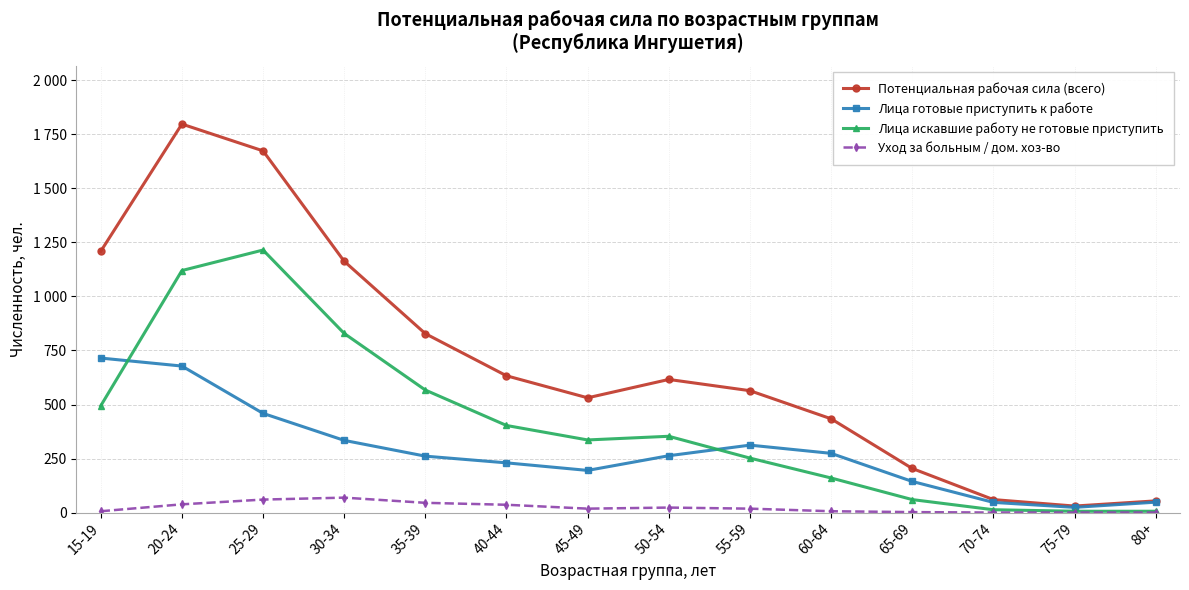

What is the value of the Лица готовые приступить к работе point at the 1st from the left?

715